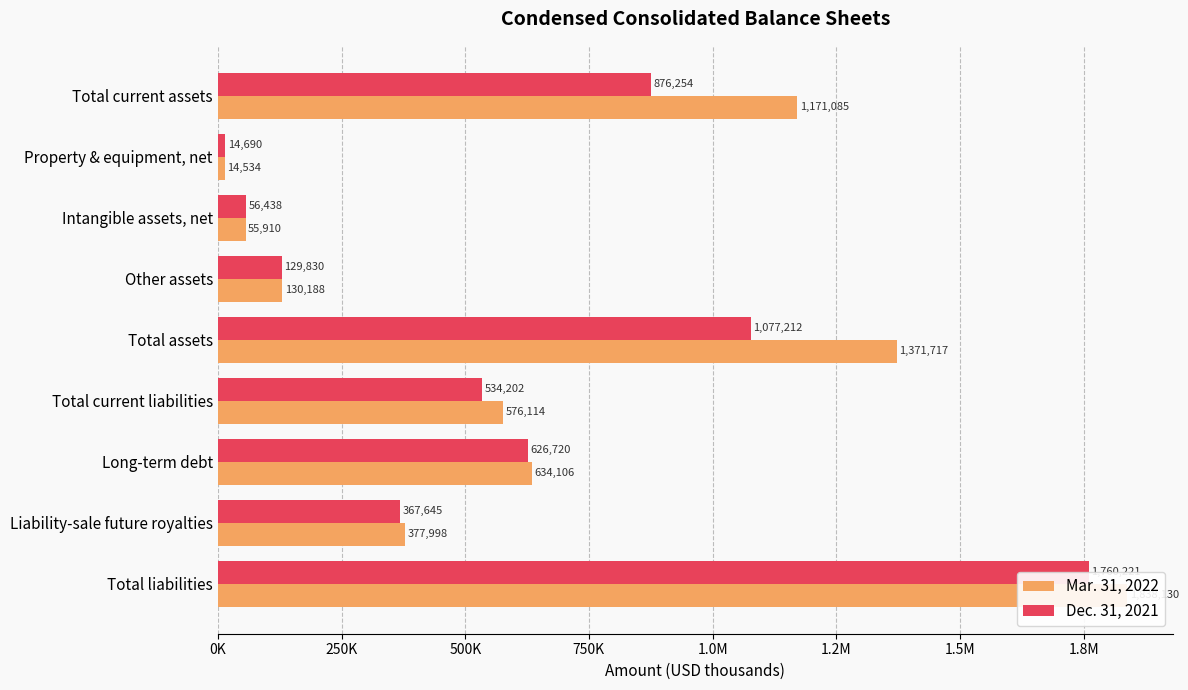

What is the value of the Dec. 31, 2021 bar at the 5th from the left?

1077212